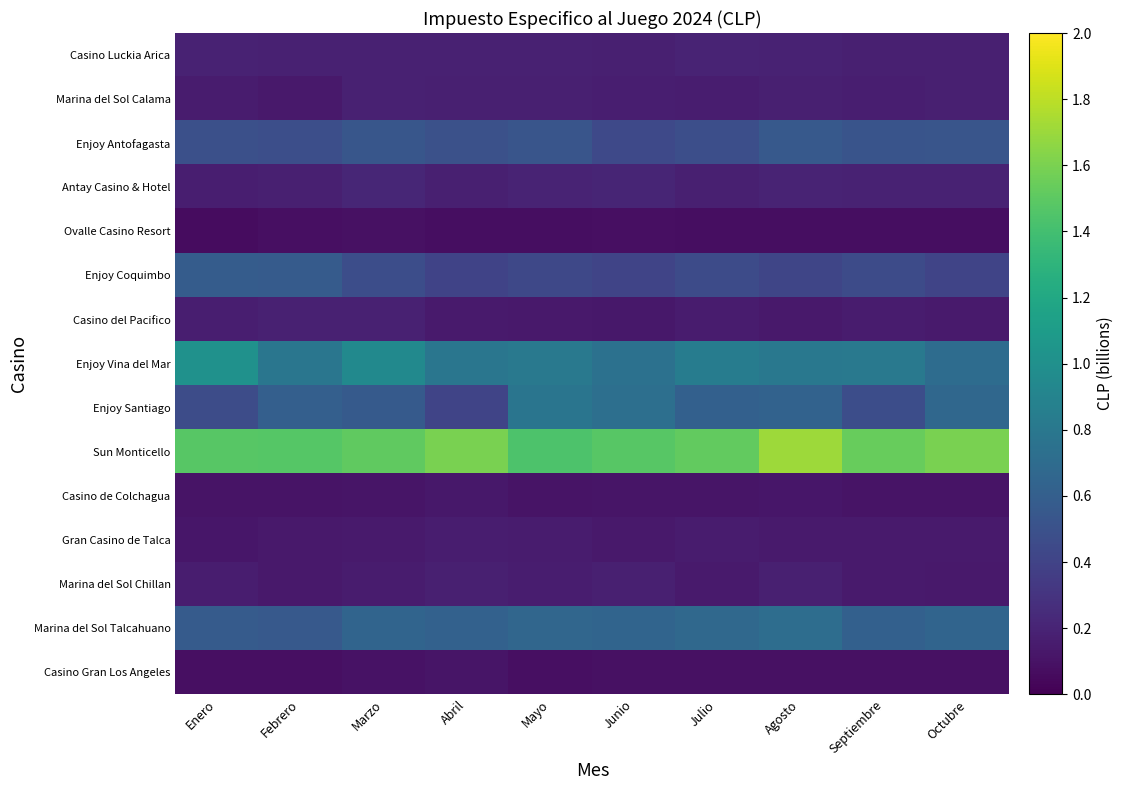

What is the difference between the highest and lowest values at Marzo?

1.4